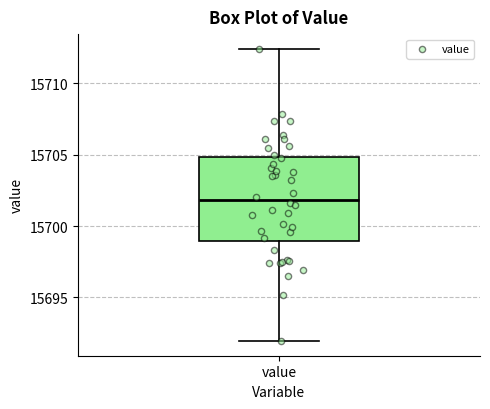

Where is the upper edge of the box for value on the y-axis? The values are not printed on the chart, so give them approximately, as read against the axis.

15705.0